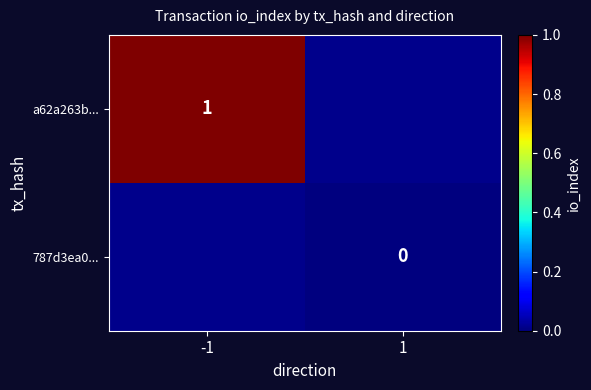

Is the value of a62a263b... at -1 greater than the value of 787d3ea0... at 1?

Yes